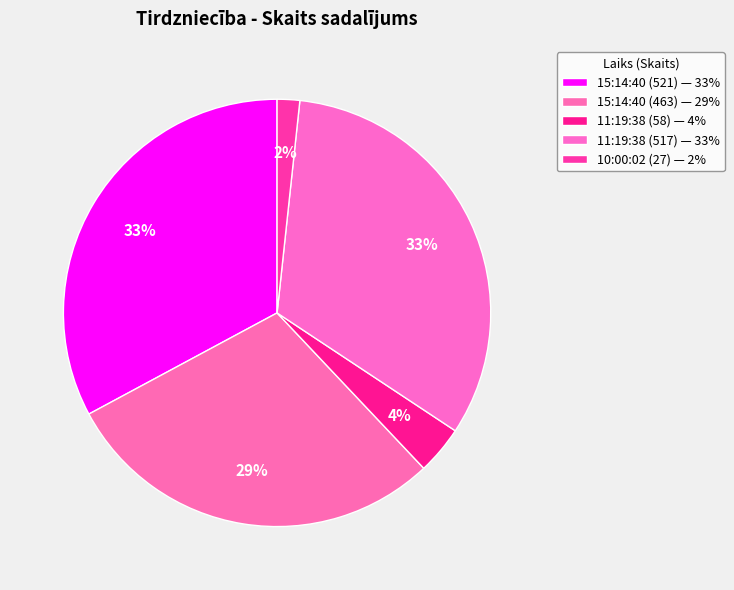

To the nearest percent, what is the average slice percentage?

20%